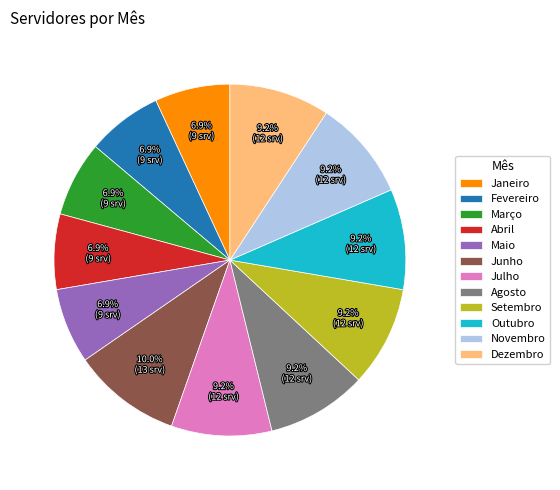

To the nearest percent, what is the combined percentage of Dezembro and Janeiro?

16%